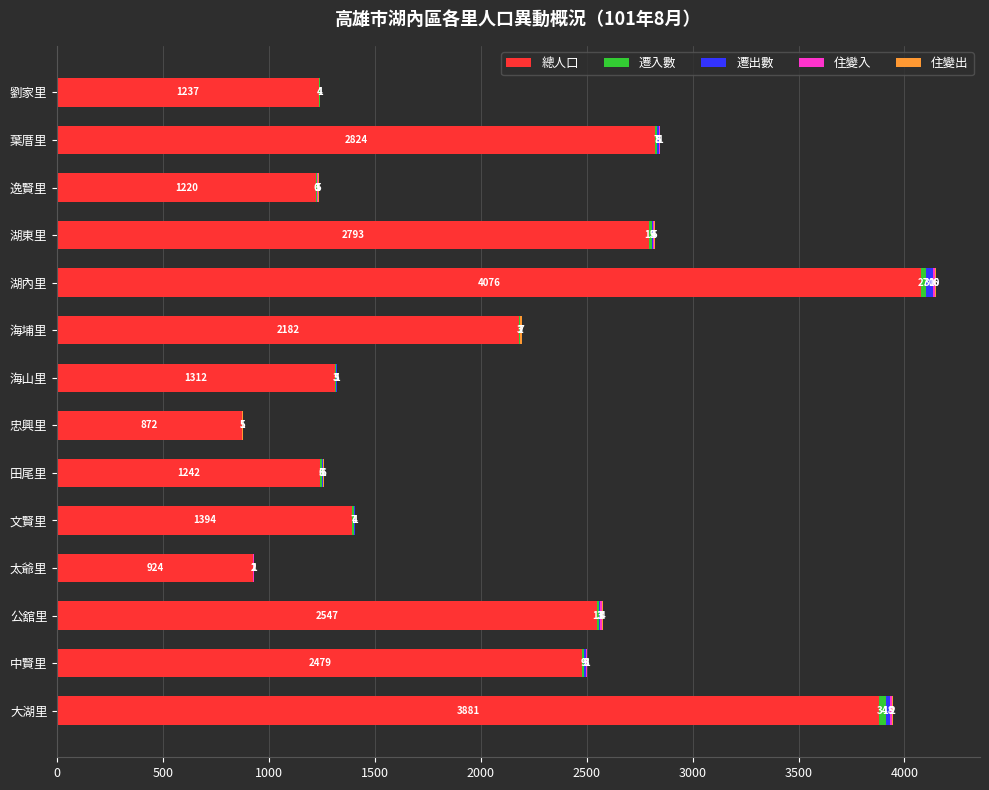

At which label does 總人口 reach its peak?

湖內里